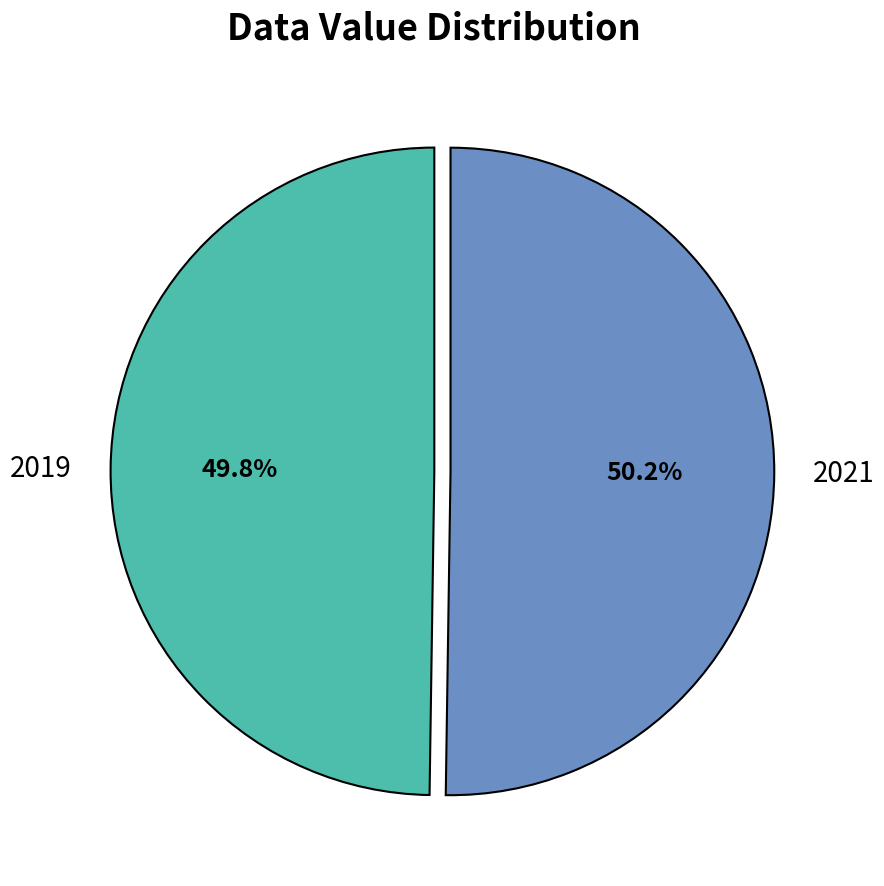

Is there any slice that represents more than half of the pie?

Yes